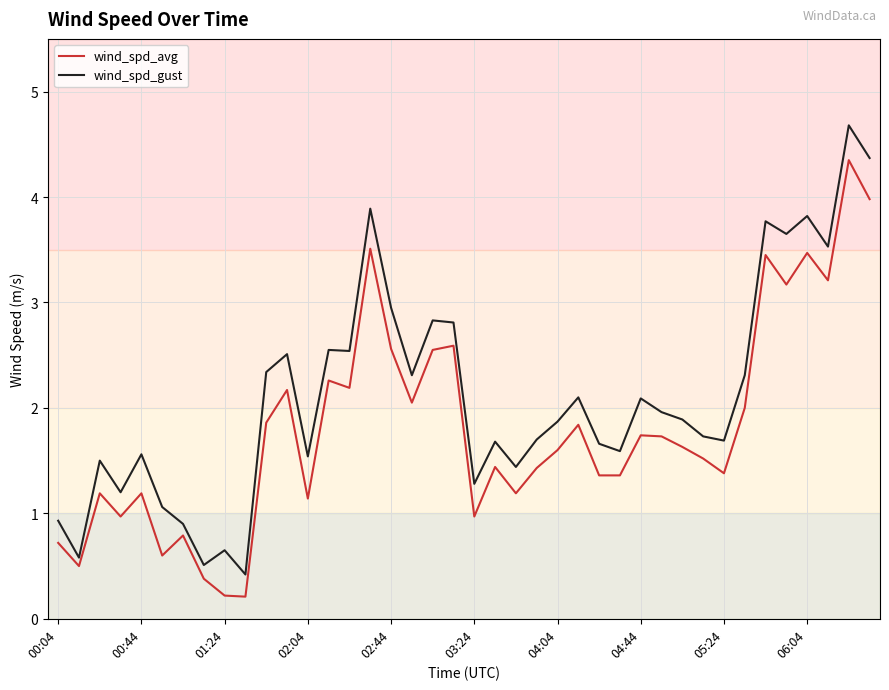

Which series has the largest total across all categories?

wind_spd_gust